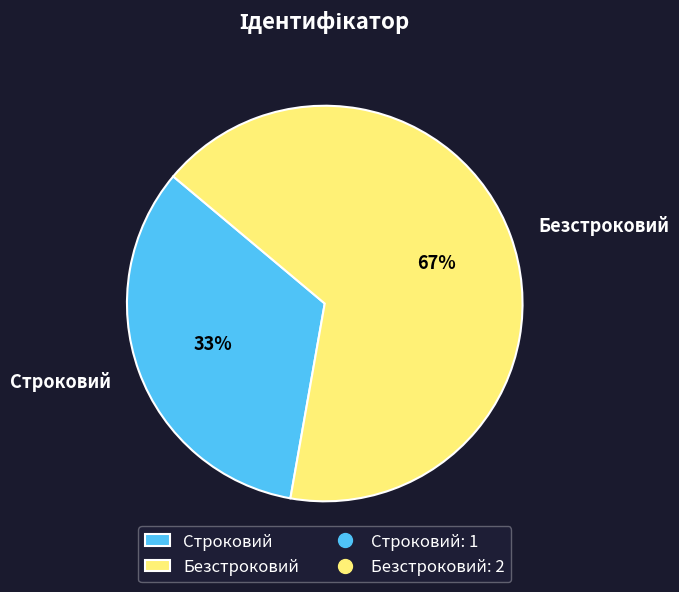

The Безстроковий slice represents 67% of the pie. True or false?

True